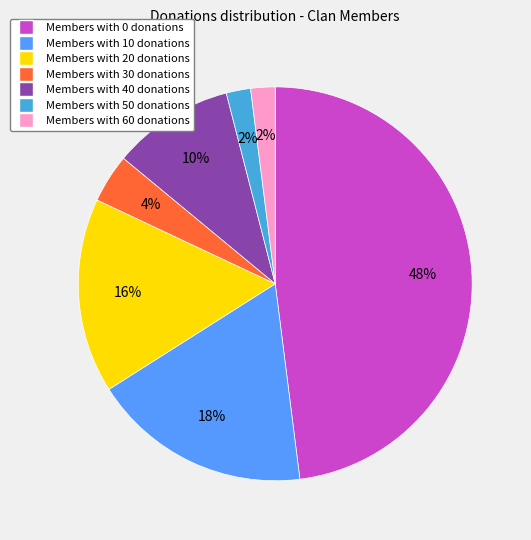

Does any single category account for the majority?

No